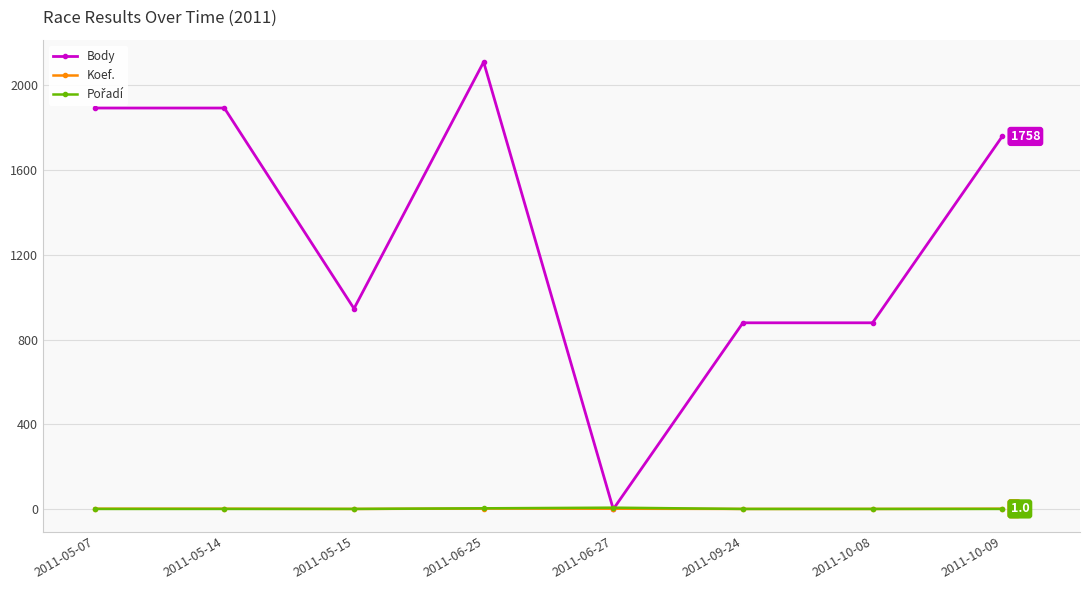

How many lines are shown in the chart?

3